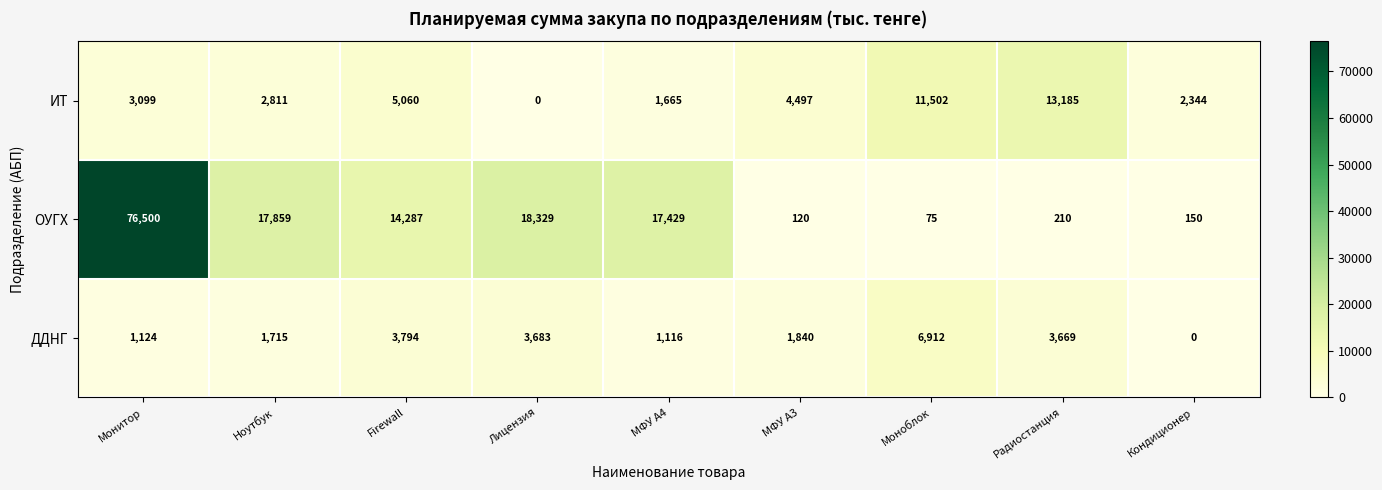

The ИТ series shows 5060 at Firewall. True or false?

True